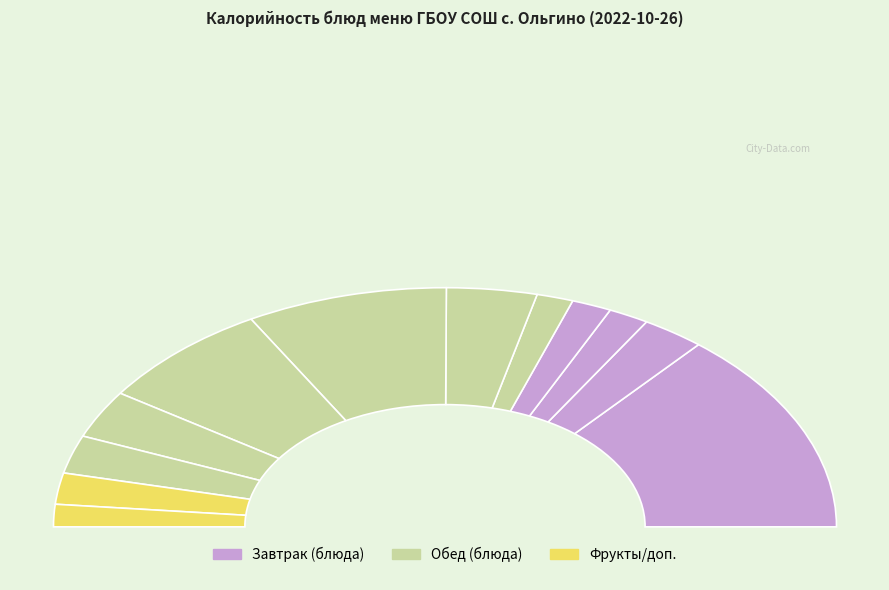

To the nearest percent, what is the combined percentage of ХЛЕБ РЖ.-ПШЕНИЧНЫЙ (завтрак) and ФРУКТ (ЯБЛОКО) 1?

6%